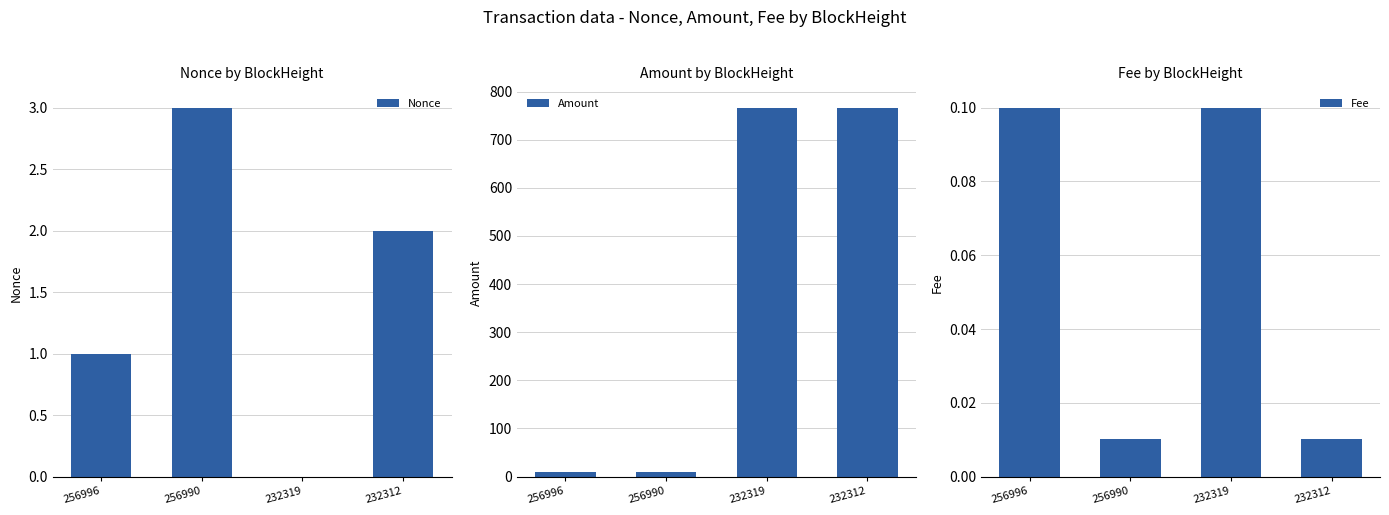

Rank the series by their maximum value, from highest to lowest.

Amount, Nonce, Fee